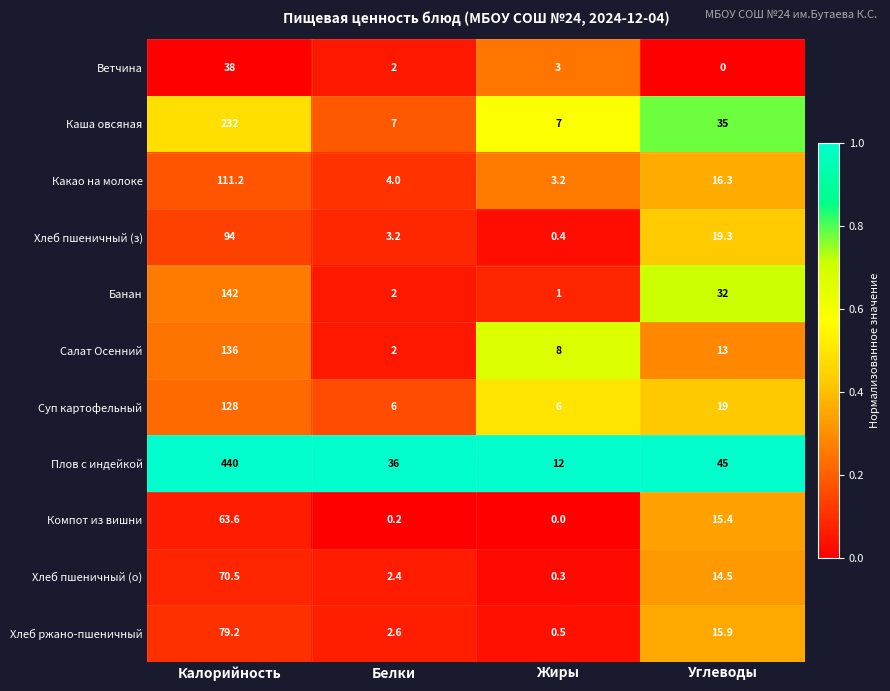

What is the difference between the Каша овсяная values at Калорийность and Углеводы?

197.0